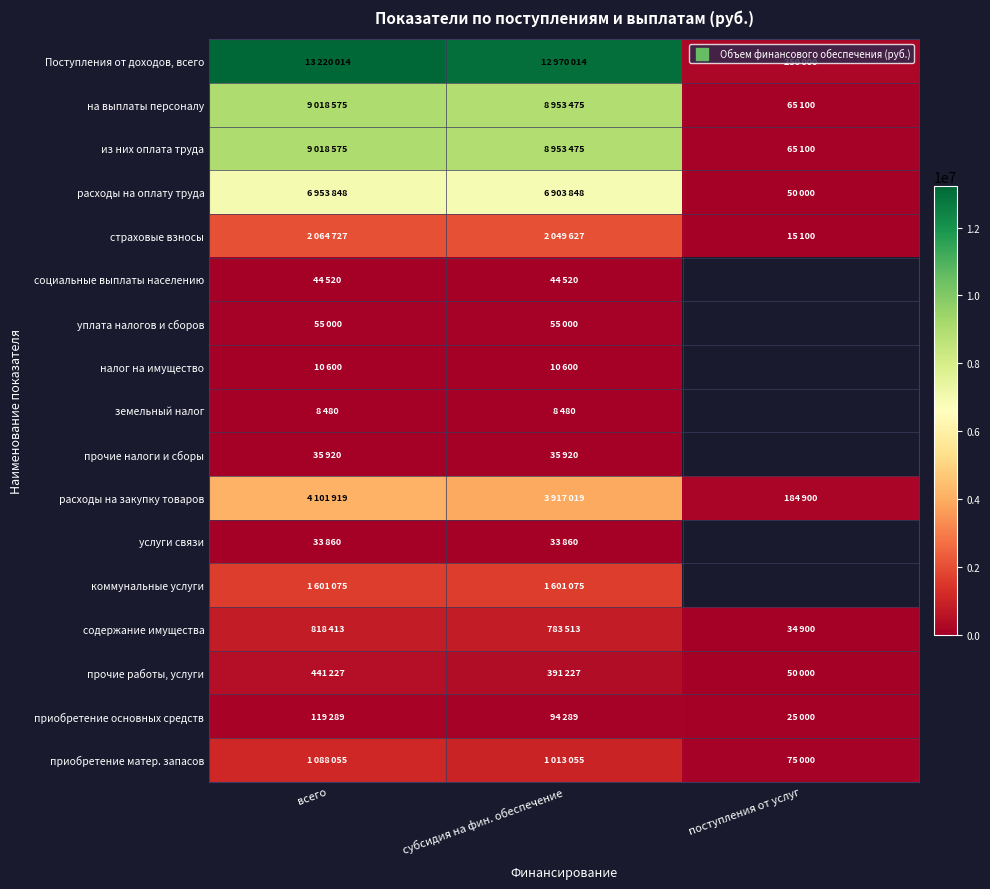

The страховые взносы series shows 2064727.0 at всего. True or false?

True